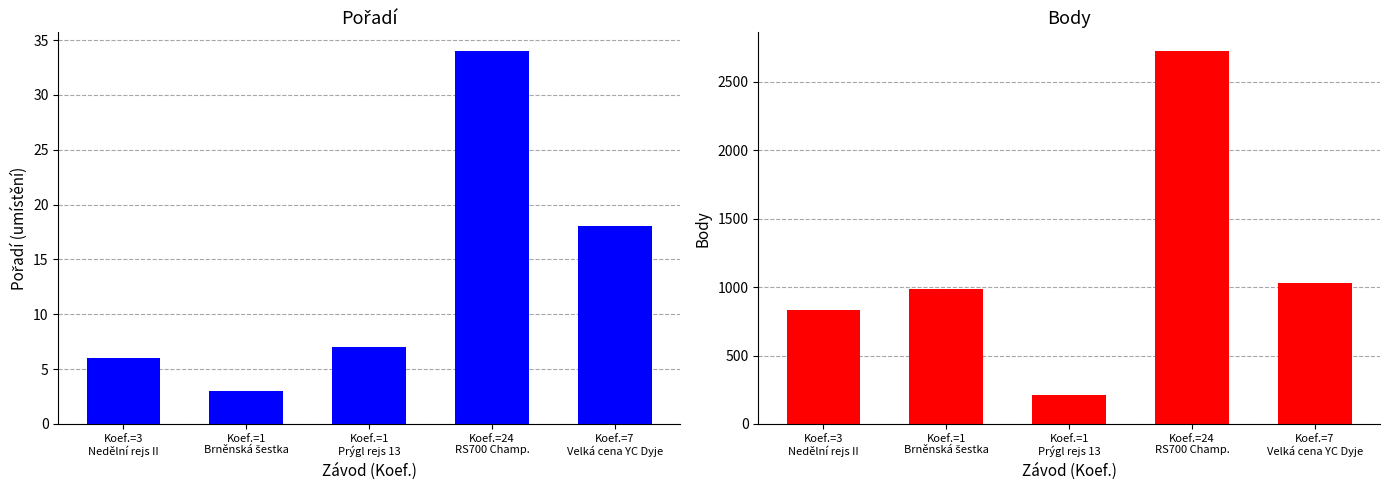

Which category has the lowest value across all series?

Koef.=1
Brněnská šestka